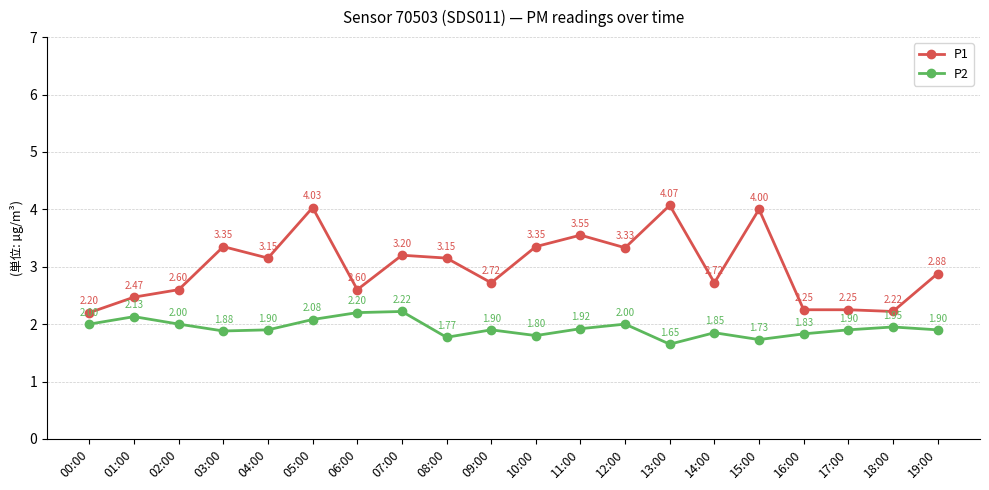

What is the difference between the P1 values at 14:00 and 04:00?

0.4